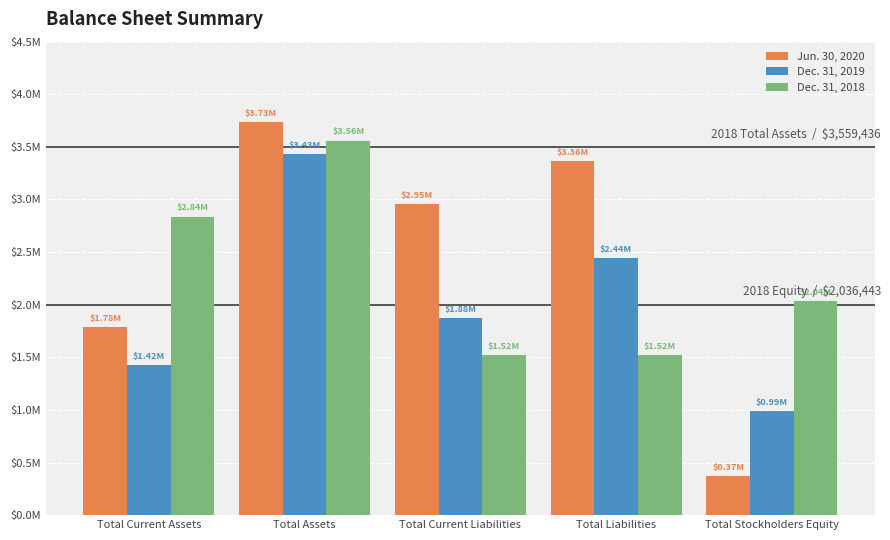

What position from the left is Total Assets?

2